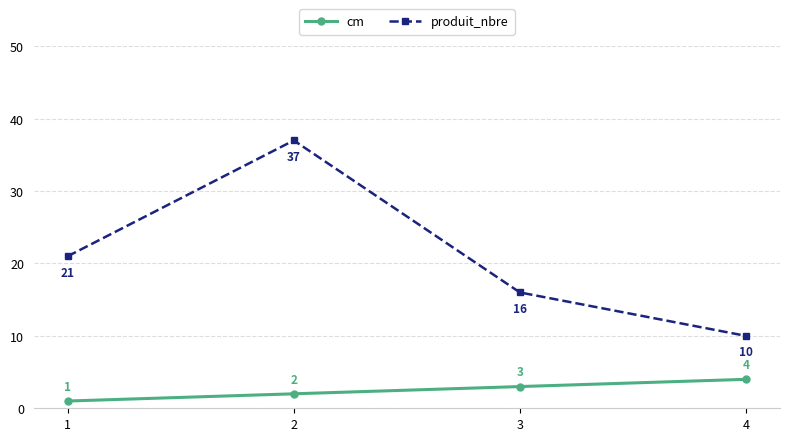

True or false: cm and produit_nbre intersect in this chart.

False